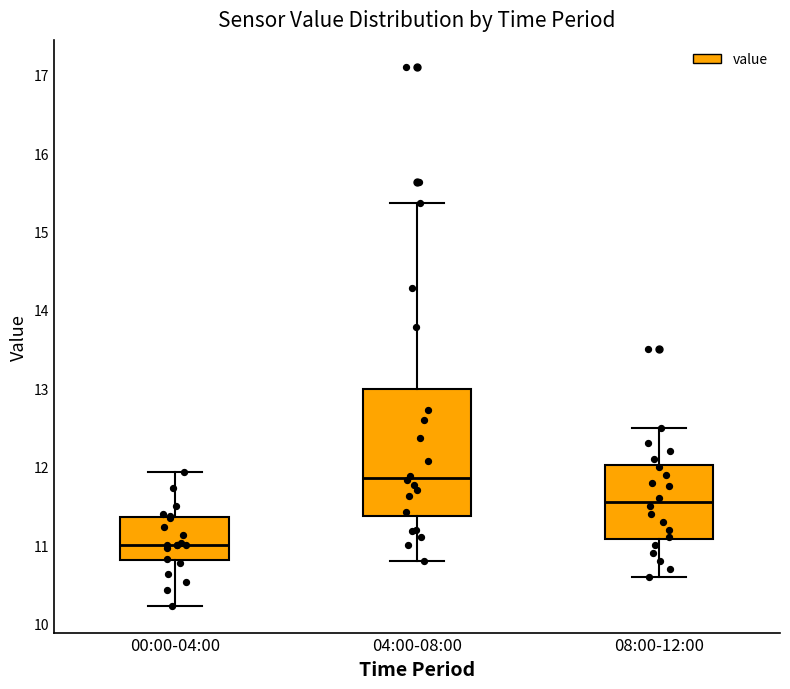

Reading left to right, read every box against the y-axis: the position of its median line, the range the box covers, and the ends of its whiskers. The values are not printed on the chart, so give them approximately, as read against the axis.

00:00-04:00: median 11.0, box 10.8 to 11.4, whiskers 10.2 to 11.9
04:00-08:00: median 11.9, box 11.4 to 13.0, whiskers 10.8 to 15.4
08:00-12:00: median 11.6, box 11.1 to 12.0, whiskers 10.6 to 12.5